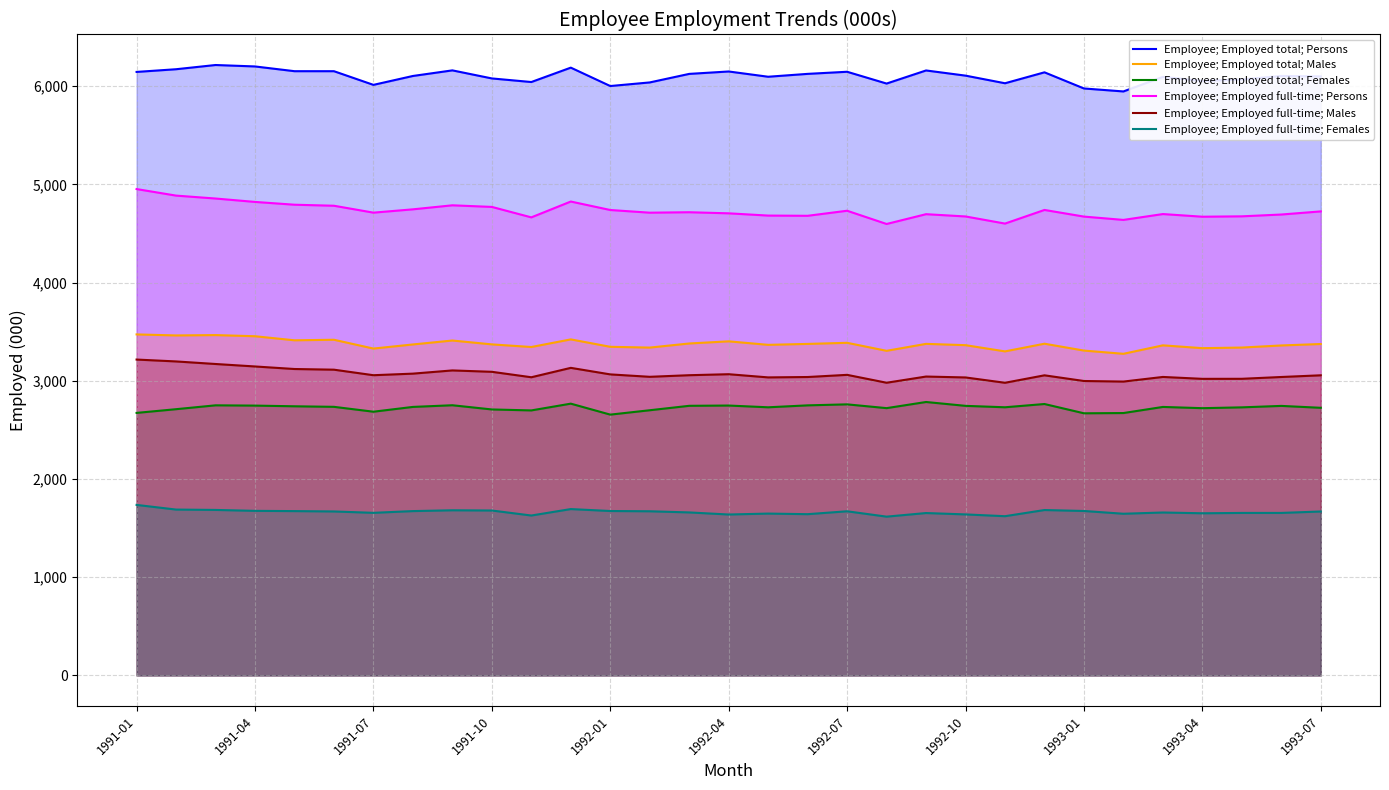

What is the highest value of the Employee; Employed full-time; Females series?

1736.4